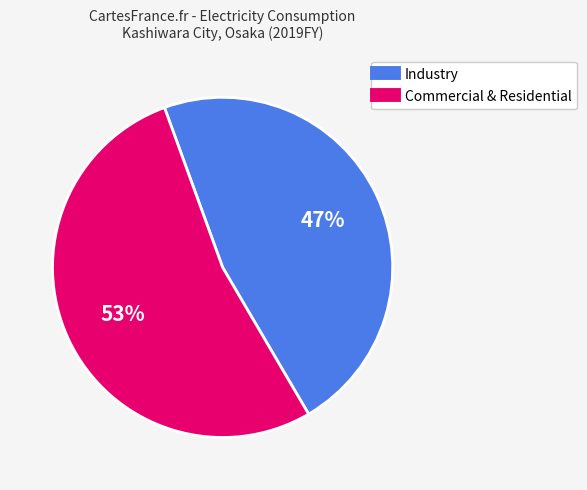

To the nearest percent, what is the average slice percentage?

50%